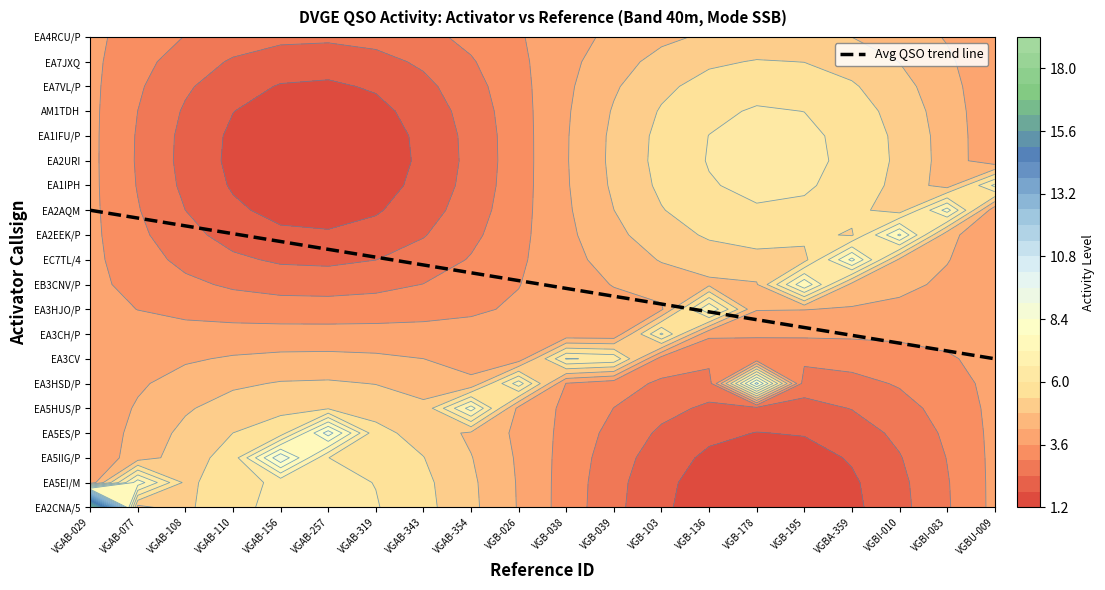

Where is the data nearest to the value 9?

VGB-026